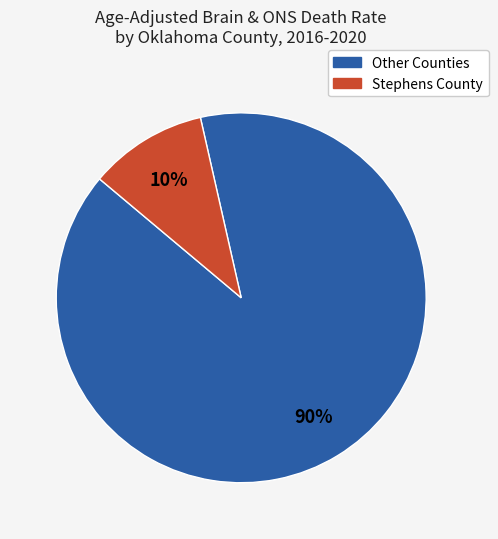

To the nearest percent, what is the average slice percentage?

50%